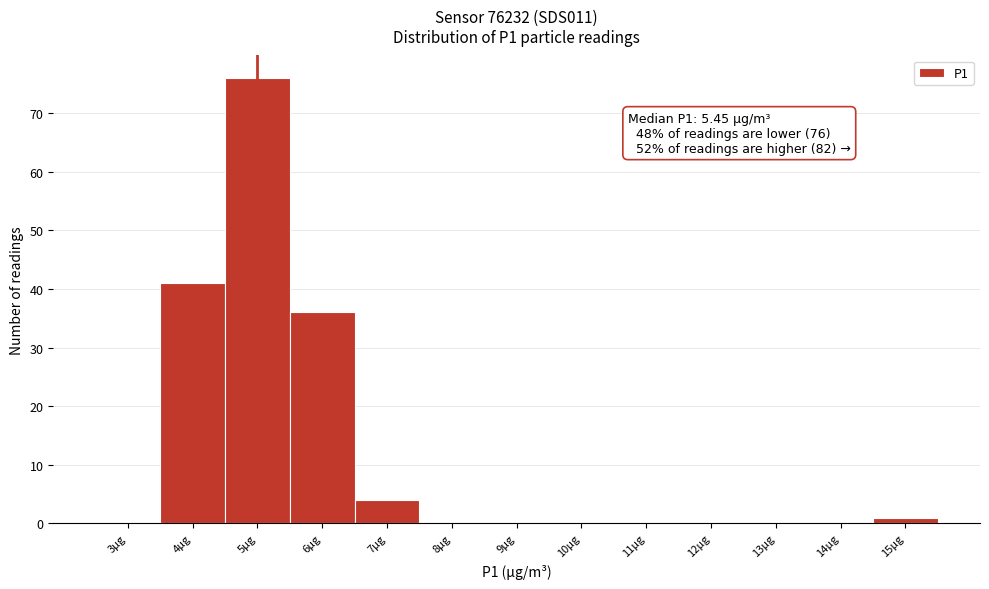

Reading right to left, extract all data points from this chart.

15µg=1	14µg=0	13µg=0	12µg=0	11µg=0	10µg=0	9µg=0	8µg=0	7µg=4	6µg=36	5µg=76	4µg=41	3µg=0